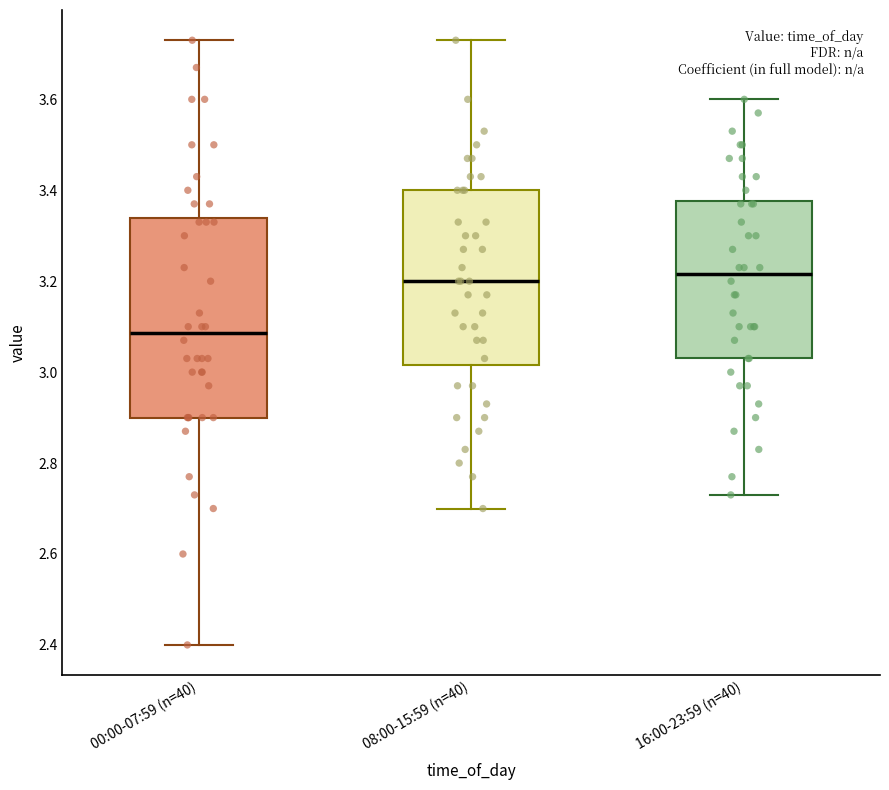

Which box's median line is the lowest?

00:00-07:59 (n=40)